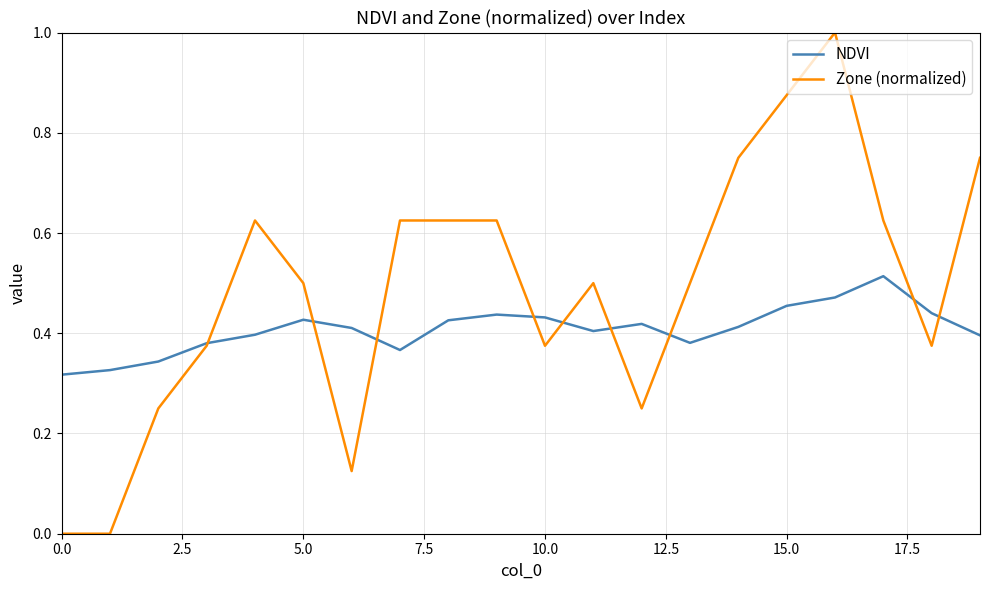

List the series in order of their peak value, highest first.

Zone (normalized), NDVI